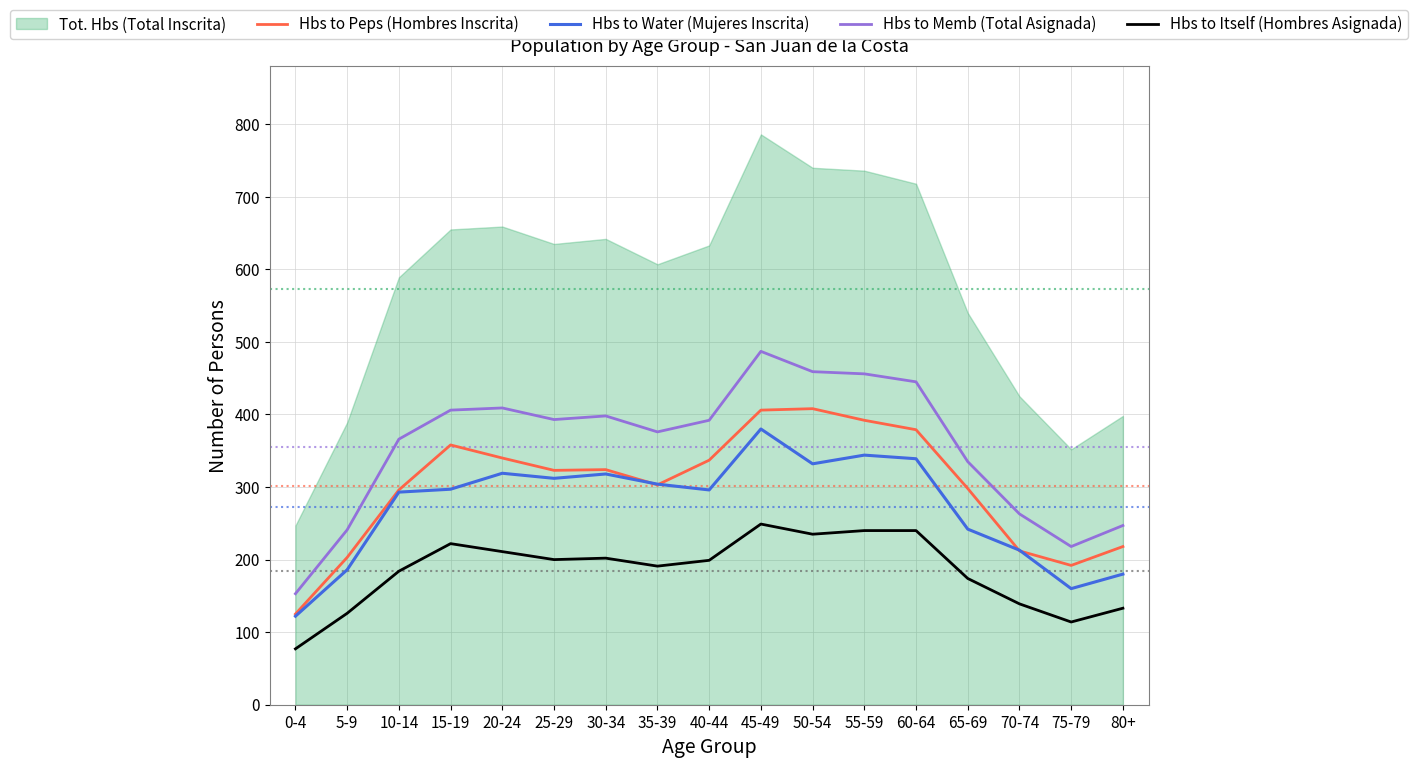

At which label is Hbs to Itself (Hombres Asignada) closest to 163?

65-69